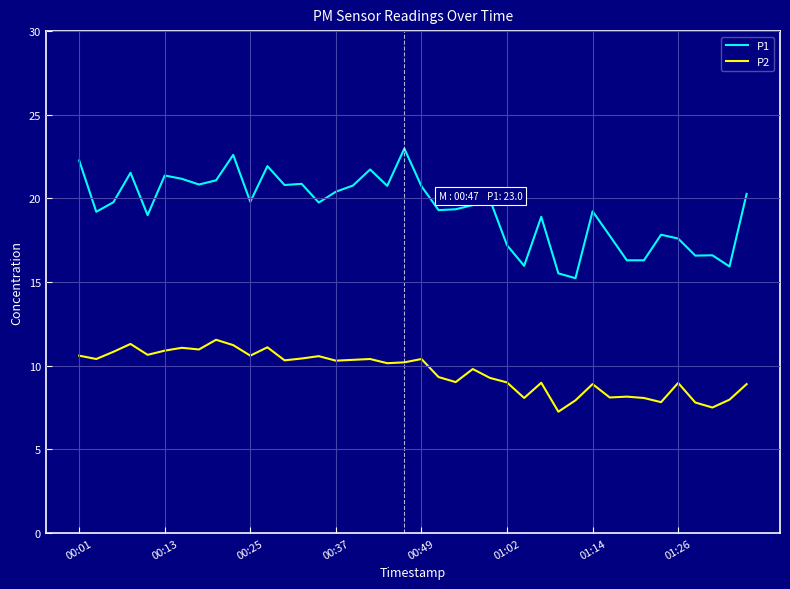

Which series has the widest spread of values?

P1